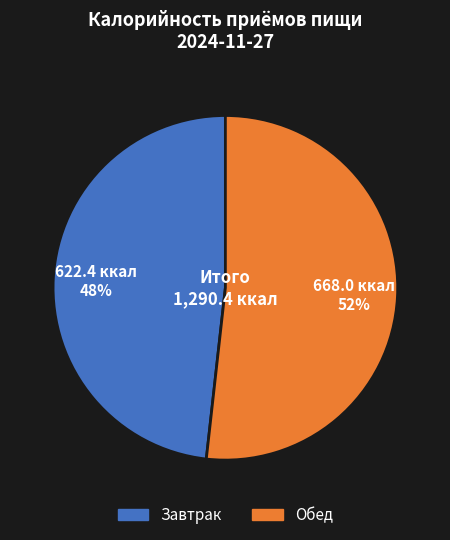

The Обед slice represents 52% of the pie. True or false?

True